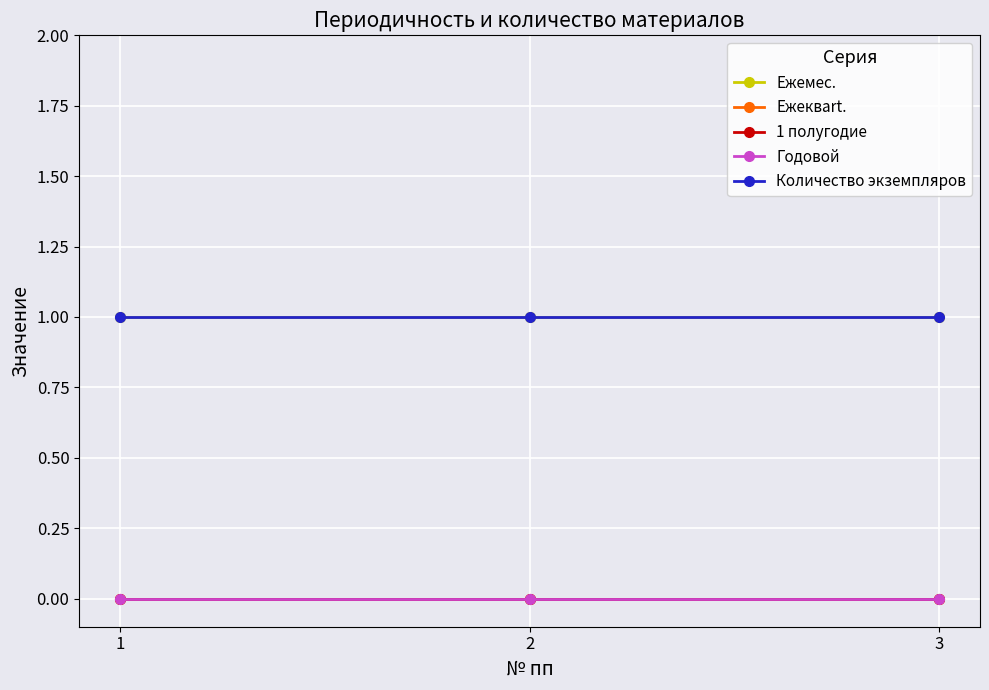

Which has a higher value, 1 or 2?

1